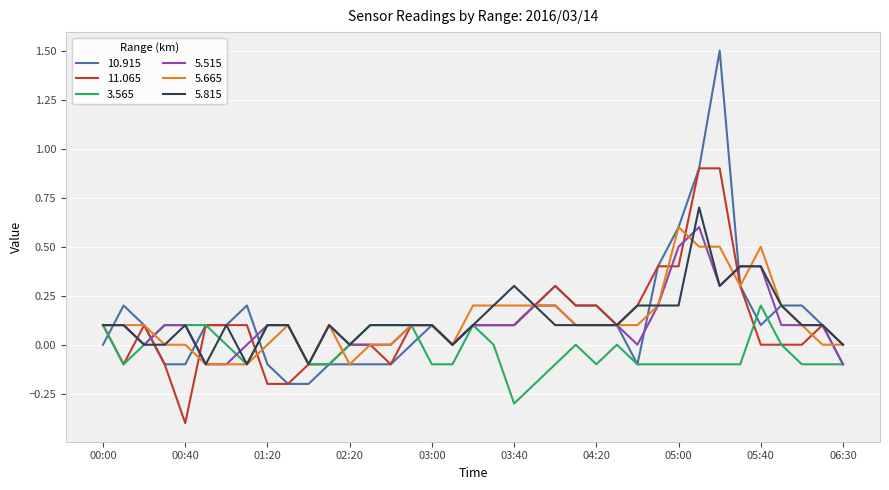

Which series has the widest spread of values?

10.915